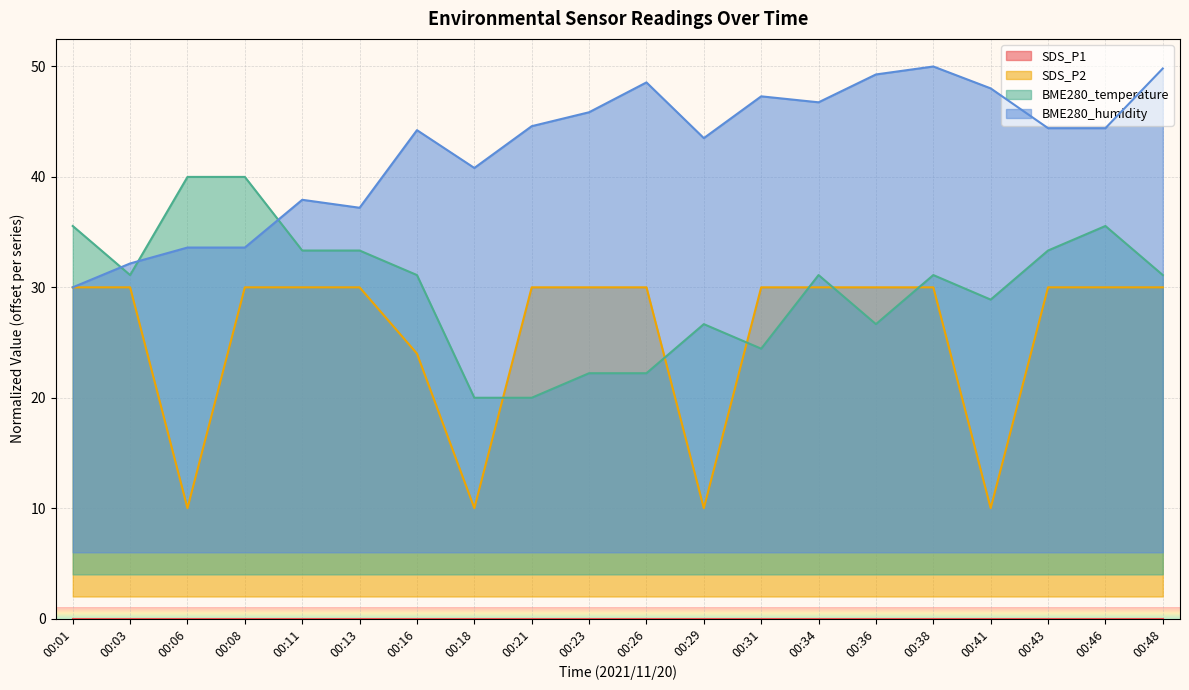

True or false: SDS_P2 has a value of 52.2 at 00:31.

False